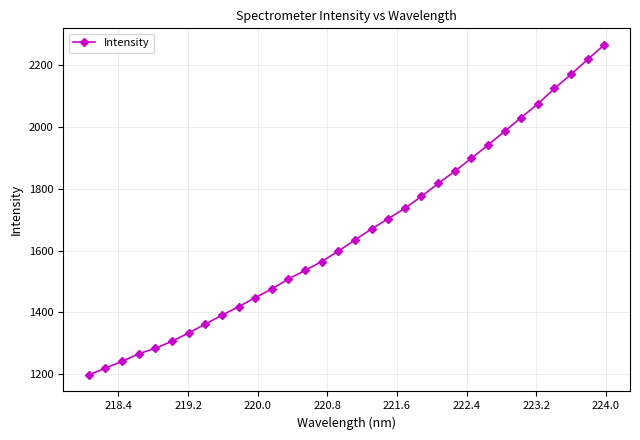

What is the average value?

1658.0